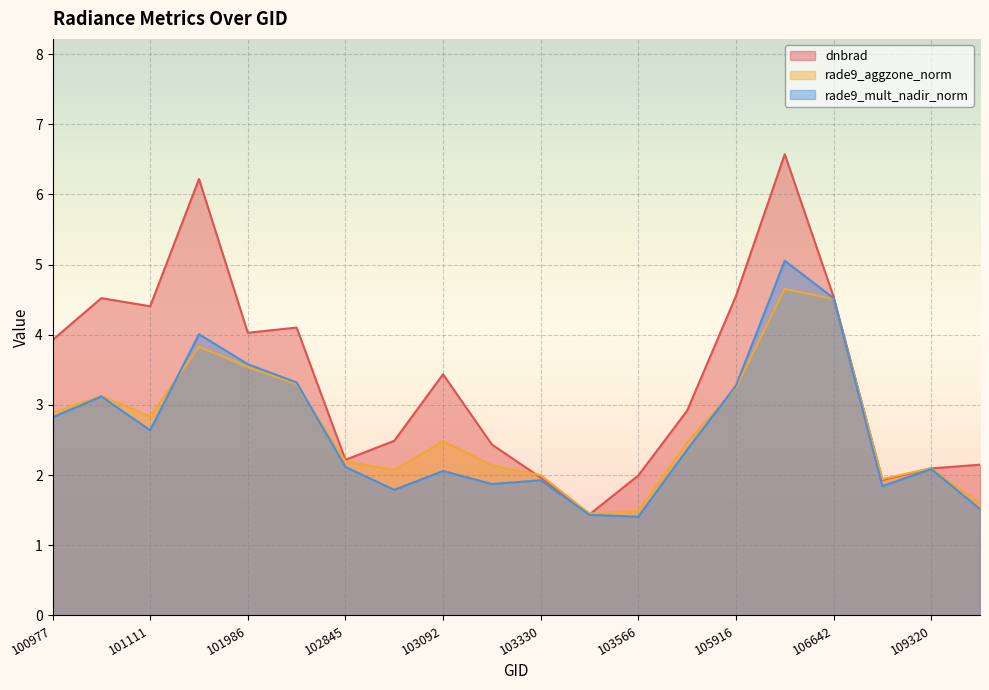

Reading left to right, transcribe all the data shown in this chart.

dnbrad: 3.9	4.5	4.4	6.2	4.0	4.1	2.2	2.5	3.4	2.4	2.0	1.4	2.0	2.9	4.6	6.6	4.5	1.9	2.1	2.1
rade9_aggzone_norm: 2.9	3.1	2.8	3.8	3.5	3.3	2.2	2.1	2.5	2.1	2.0	1.5	1.5	2.5	3.2	4.7	4.5	1.9	2.1	1.6
rade9_mult_nadir_norm: 2.8	3.1	2.6	4.0	3.6	3.3	2.1	1.8	2.1	1.9	1.9	1.4	1.4	2.4	3.3	5.1	4.5	1.8	2.1	1.5